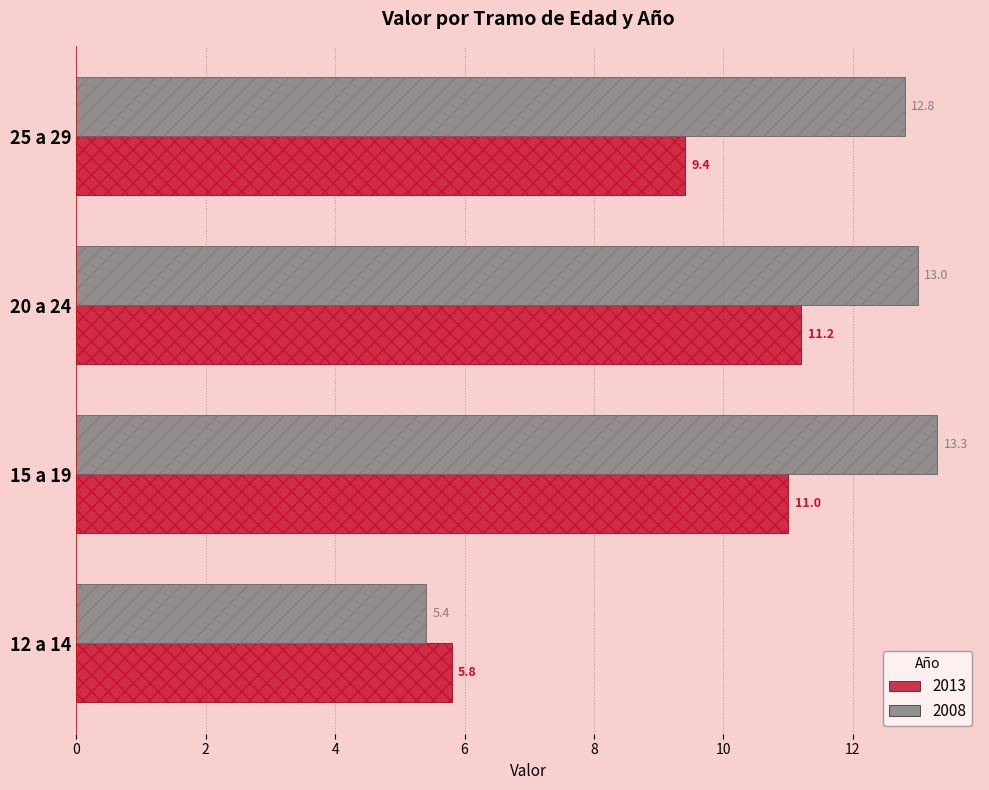

List the series in order of their overall mean, highest first.

2008, 2013